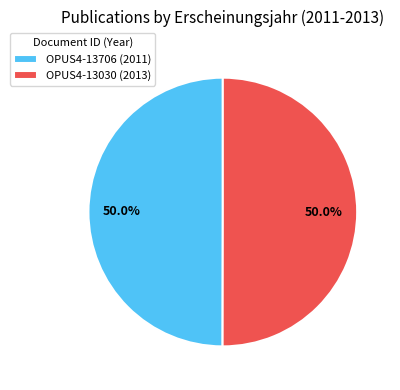

The OPUS4-13706 slice represents 43% of the pie. True or false?

False